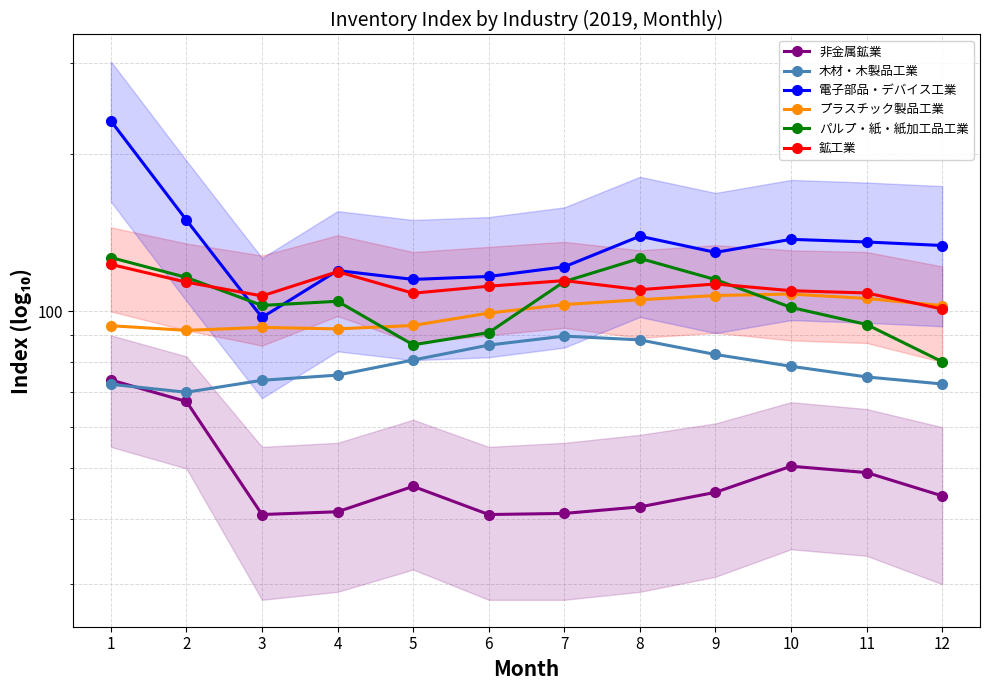

True or false: 非金属鉱業 and パルプ・紙・紙加工品工業 cross at least once.

False